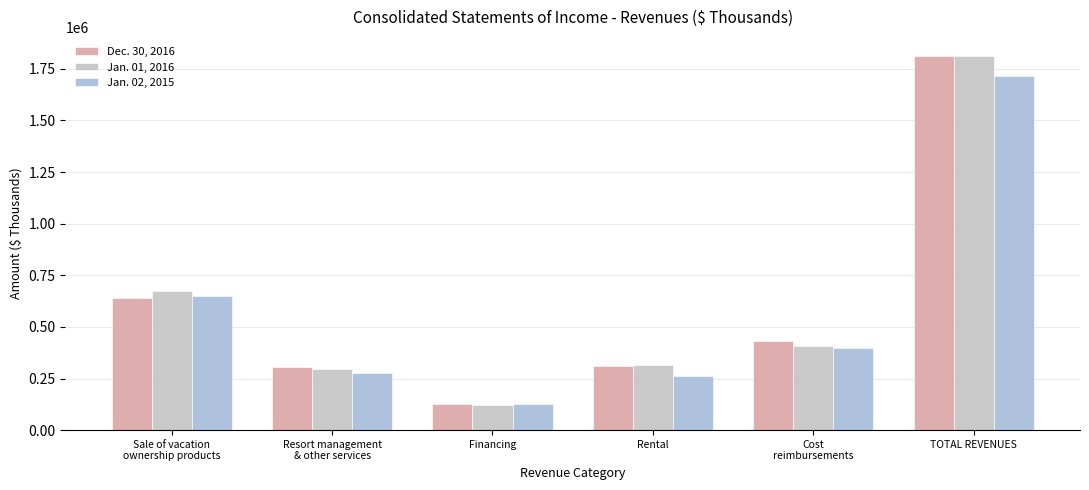

Reading left to right, transcribe all the data shown in this chart.

Dec. 30, 2016: Sale of vacation
ownership products=637503	Resort management
& other services=303570	Financing=126126	Rental=312071	Cost
reimbursements=431965	TOTAL REVENUES=1811235
Jan. 01, 2016: Sale of vacation
ownership products=675329	Resort management
& other services=295547	Financing=124033	Rental=312997	Cost
reimbursements=405875	TOTAL REVENUES=1813781
Jan. 02, 2015: Sale of vacation
ownership products=647488	Resort management
& other services=278517	Financing=128909	Rental=264307	Cost
reimbursements=396795	TOTAL REVENUES=1716016